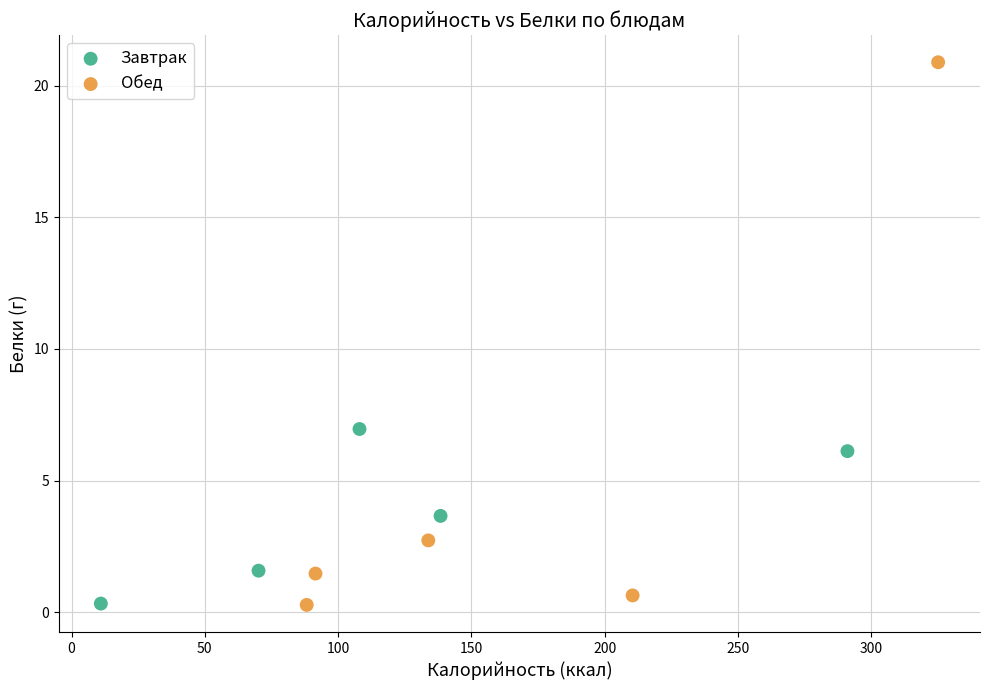

Which series has the widest spread of Y values?

Обед